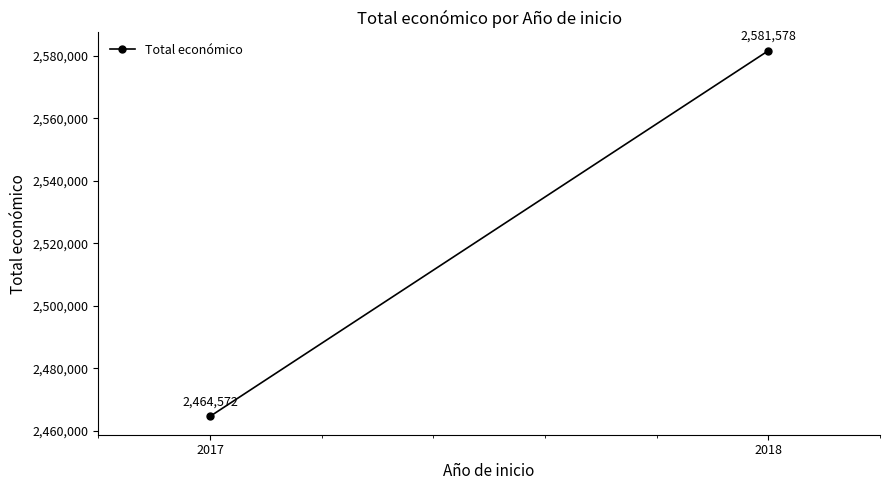

The value at 2017 is 3794146. True or false?

False